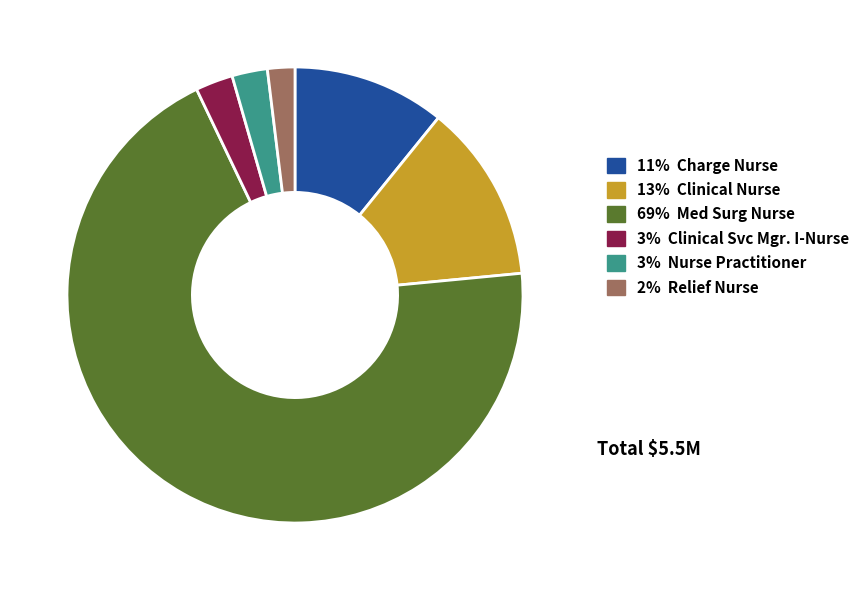

Does any single category account for the majority?

Yes